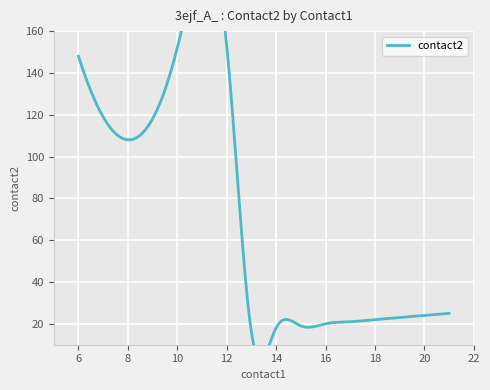

What is the average value of the contact2 series?

72